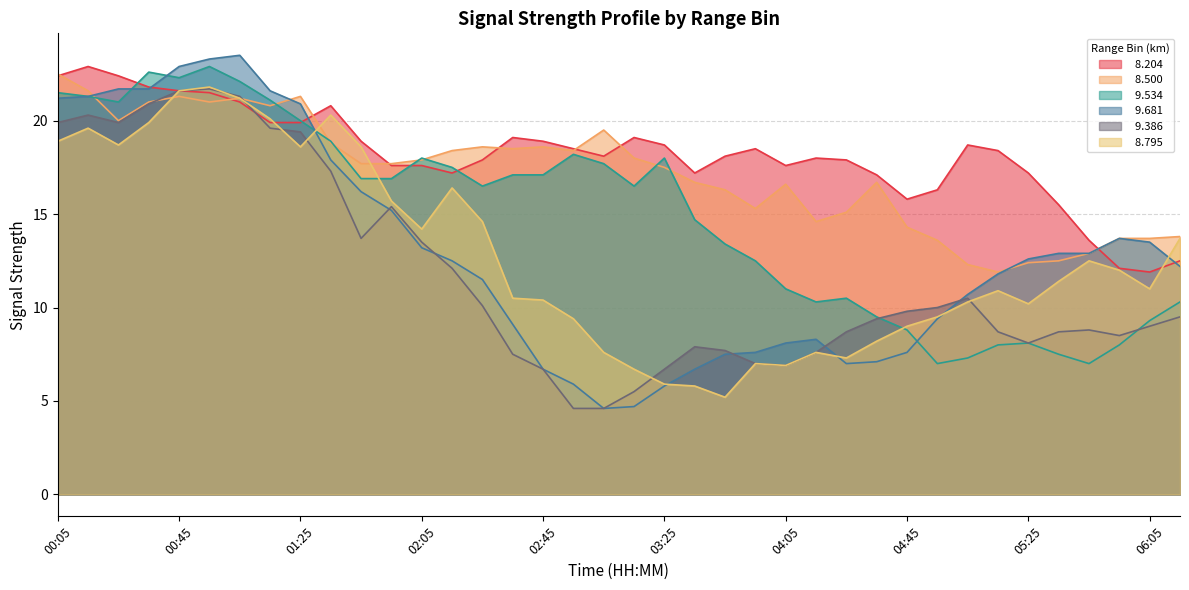

How many values in the   9.534 series are below 16?

17